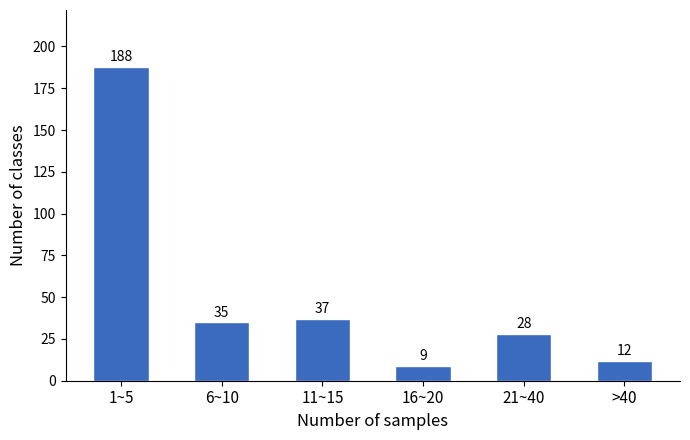

Reading right to left, list all the values displayed in this chart.

12	28	9	37	35	188